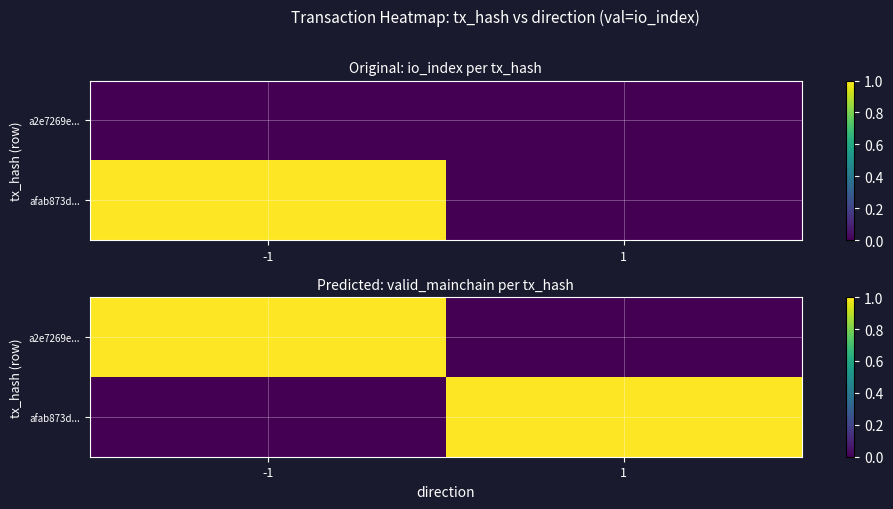

What is the total value across all series at 1?

1